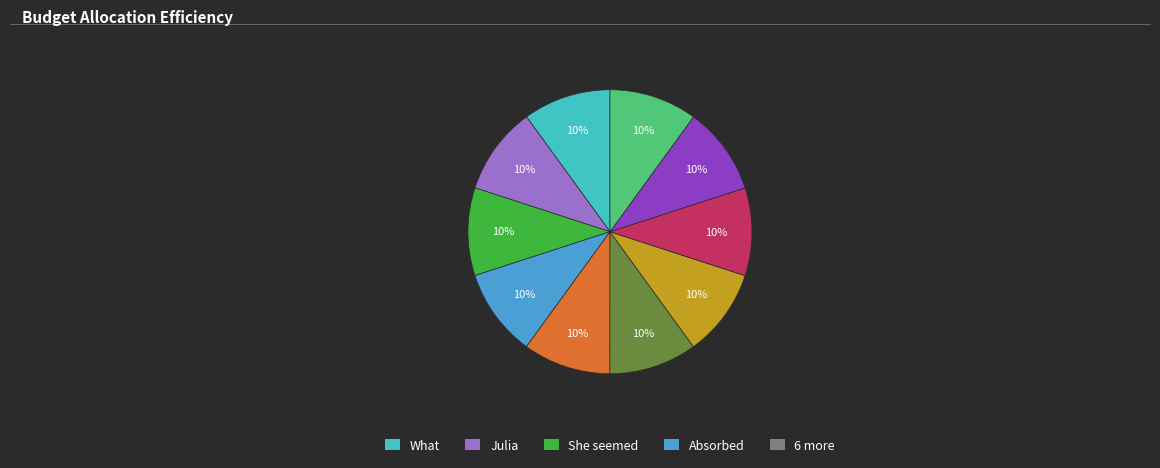

Count the number of slices in the pie.

10